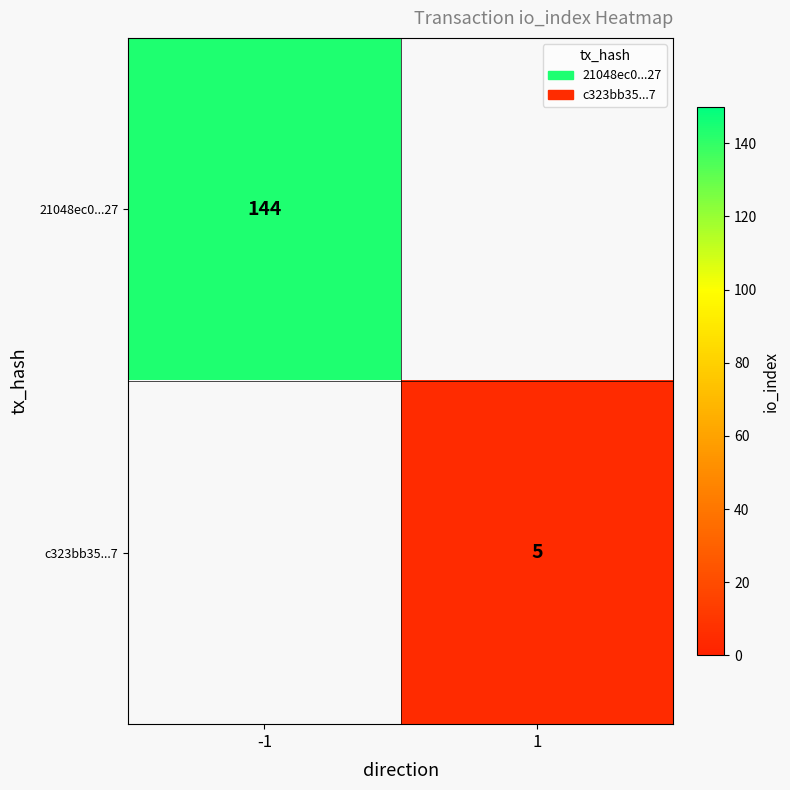

True or false: c323bb35...7 has a value of 5 at 1.

True